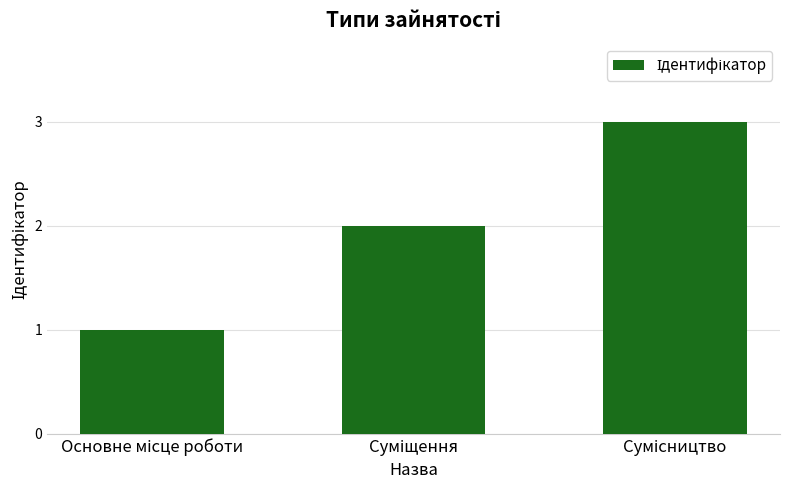

How many values are between 1 and 3?

3